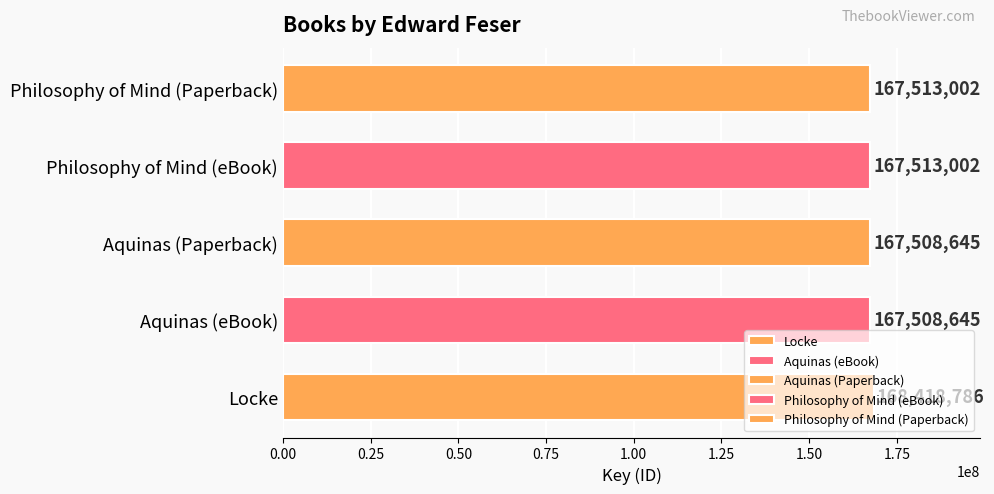

What is the greatest value displayed?

168418786